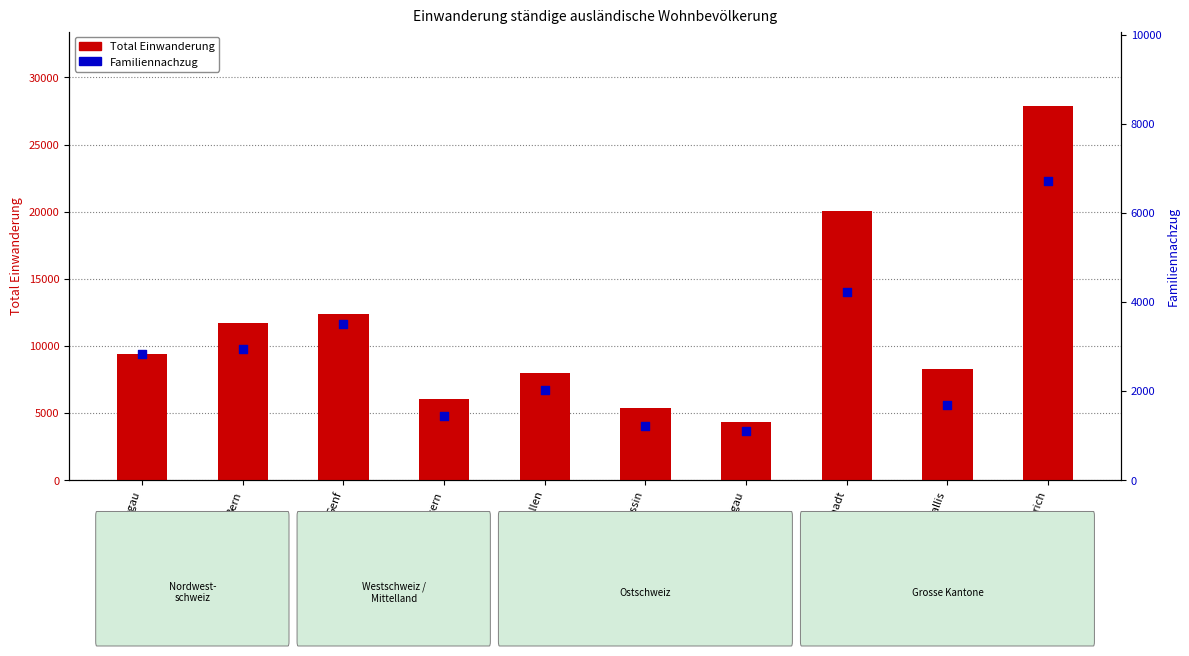

Which series has the largest Y range (max minus min)?

Total Einwanderung